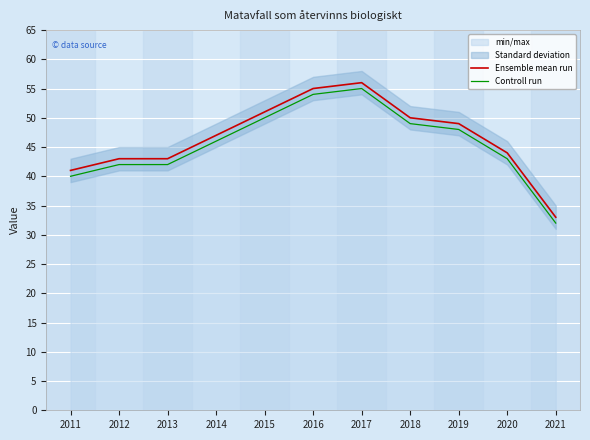

Is the value of Ensemble mean run at 2017 greater than the value of Controll run at 2014?

Yes